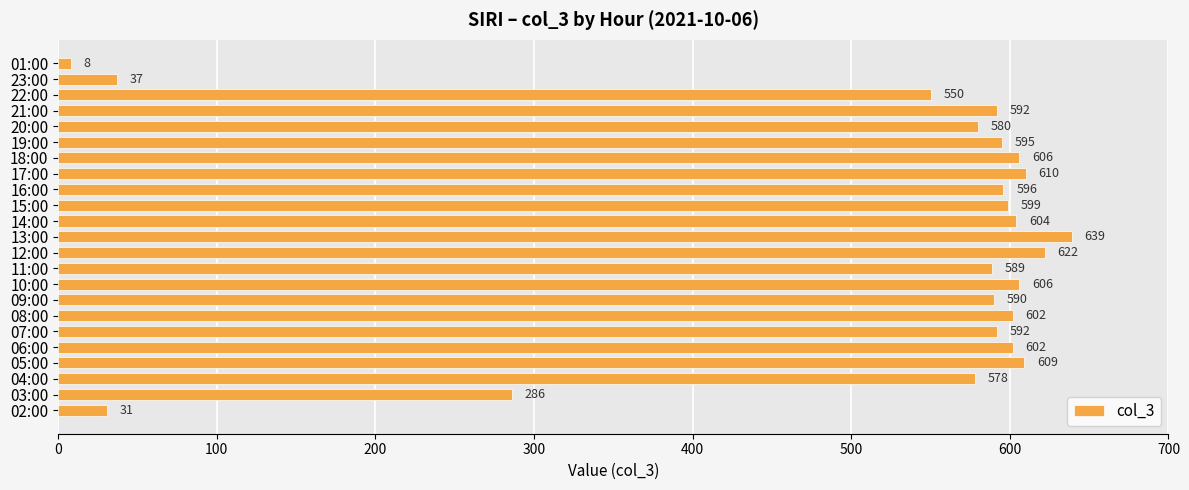

At which label is the value closest to 323?

03:00